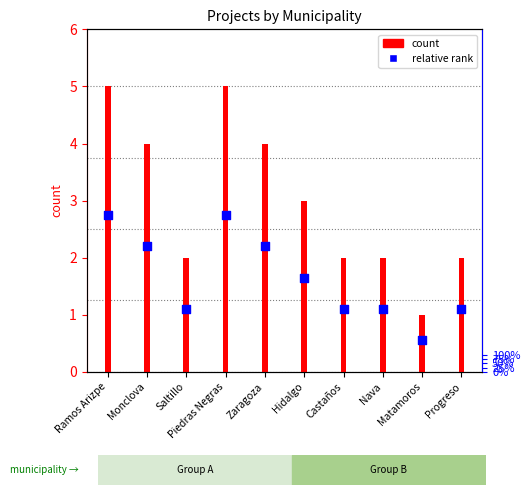

At how many categories does at least one series exceed 2?

5